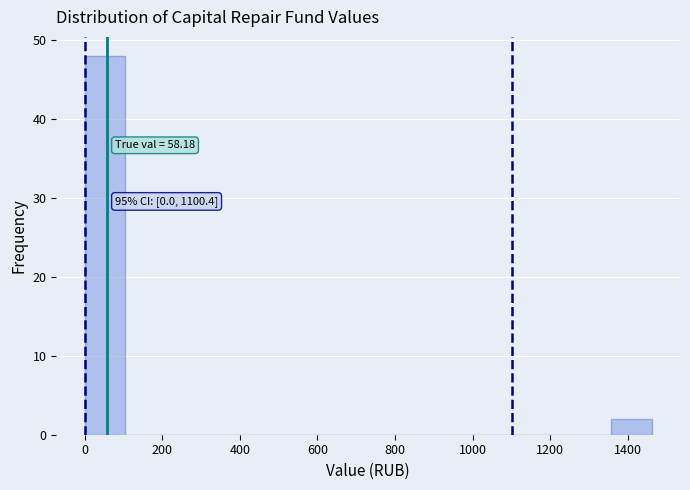

Which range on the x-axis has the tallest bar?

0 to 100